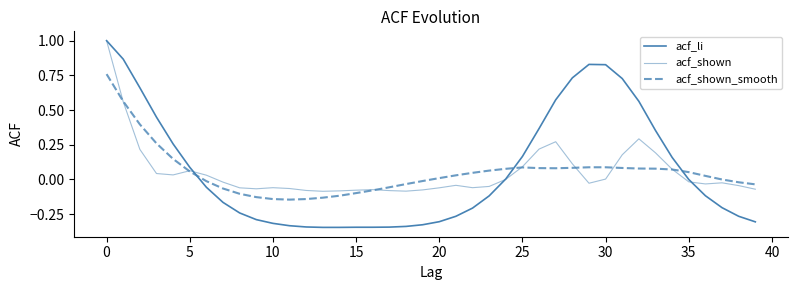

How many lines are shown in the chart?

3